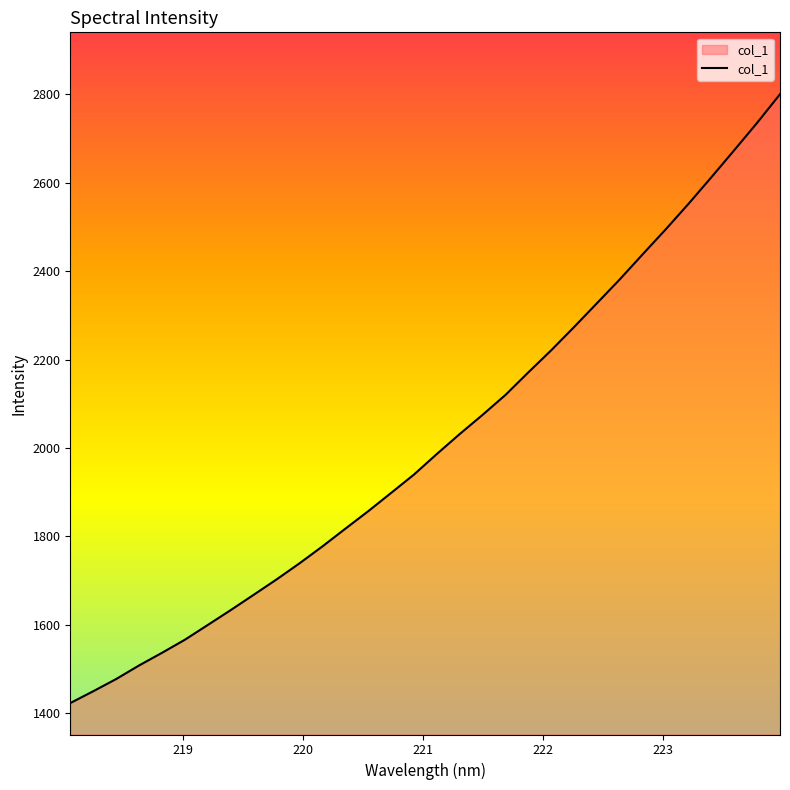

What is the maximum value shown in the chart?

2800.5